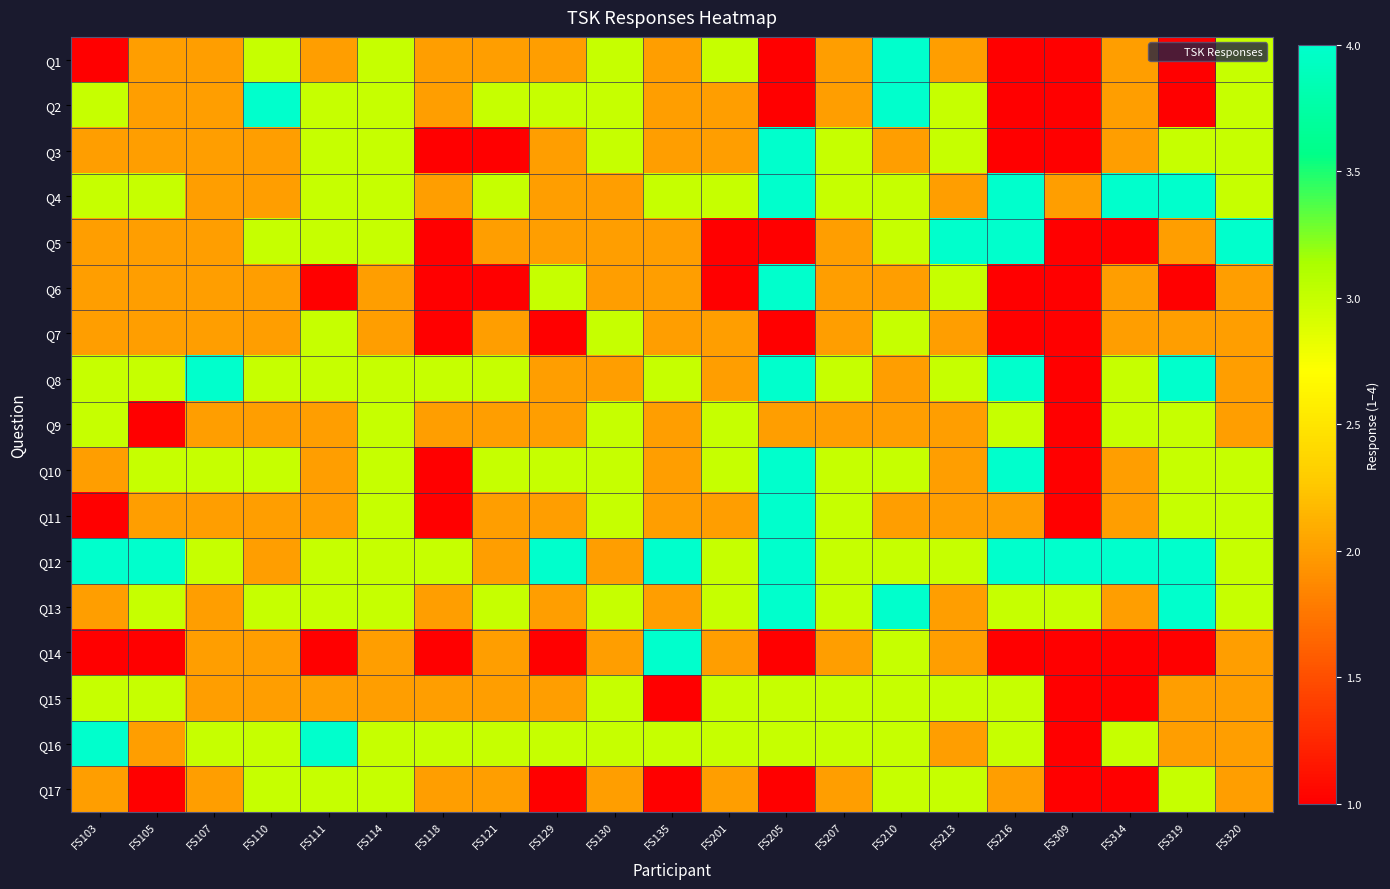

Which series has the largest total across all categories?

Q12